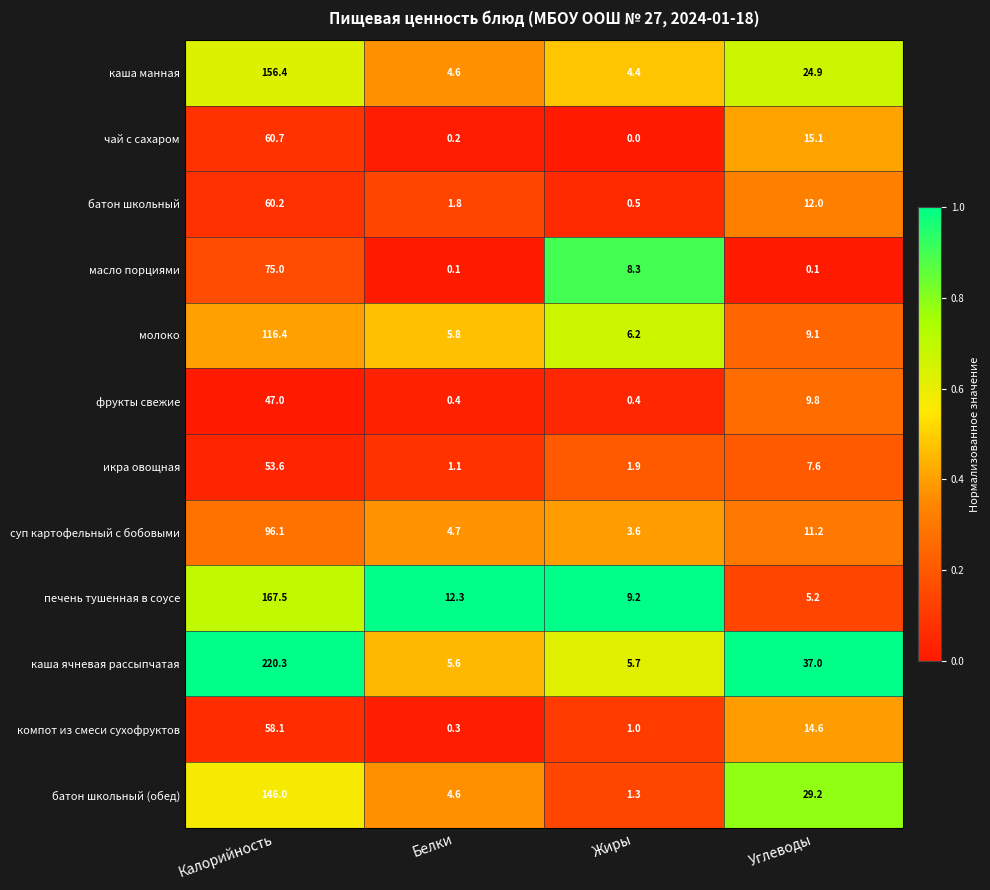

How many values in the чай с сахаром series are below 15?

2